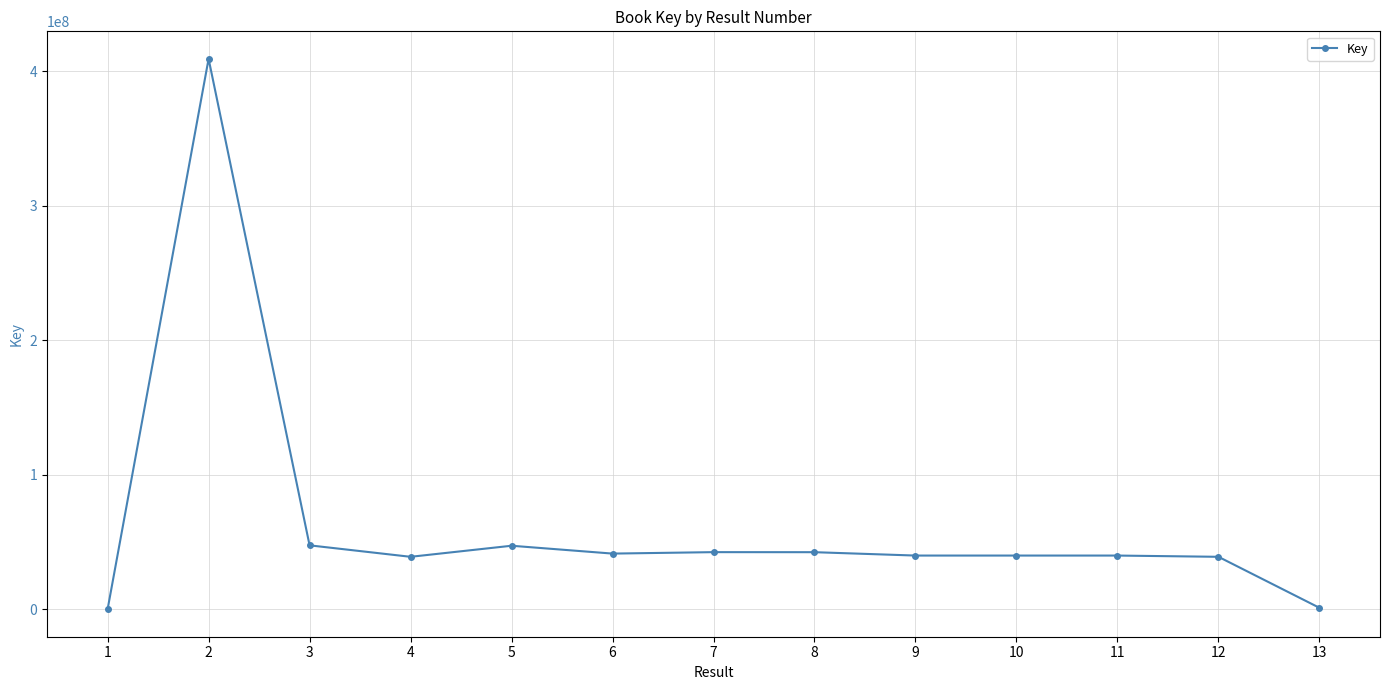

How many lines are shown in the chart?

1